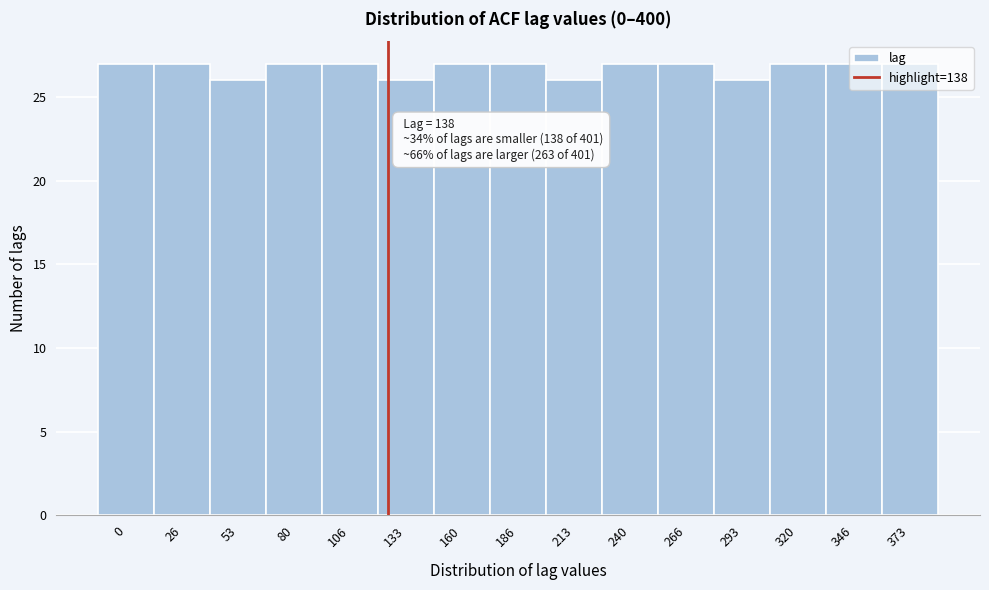

What is the ratio of the value at 80 to the value at 53?

1.0